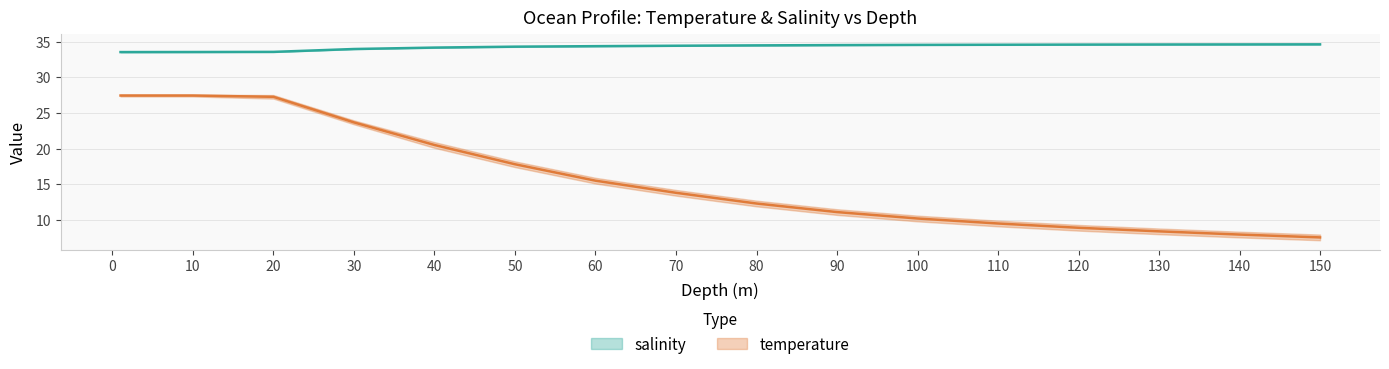

What is the value of the temperature point at the 3rd from the left?

27.3